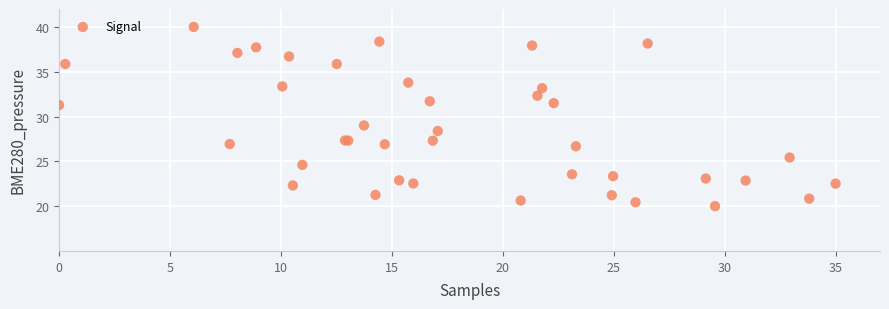

What Y value in the scatter plot is closest to 30?

29.0